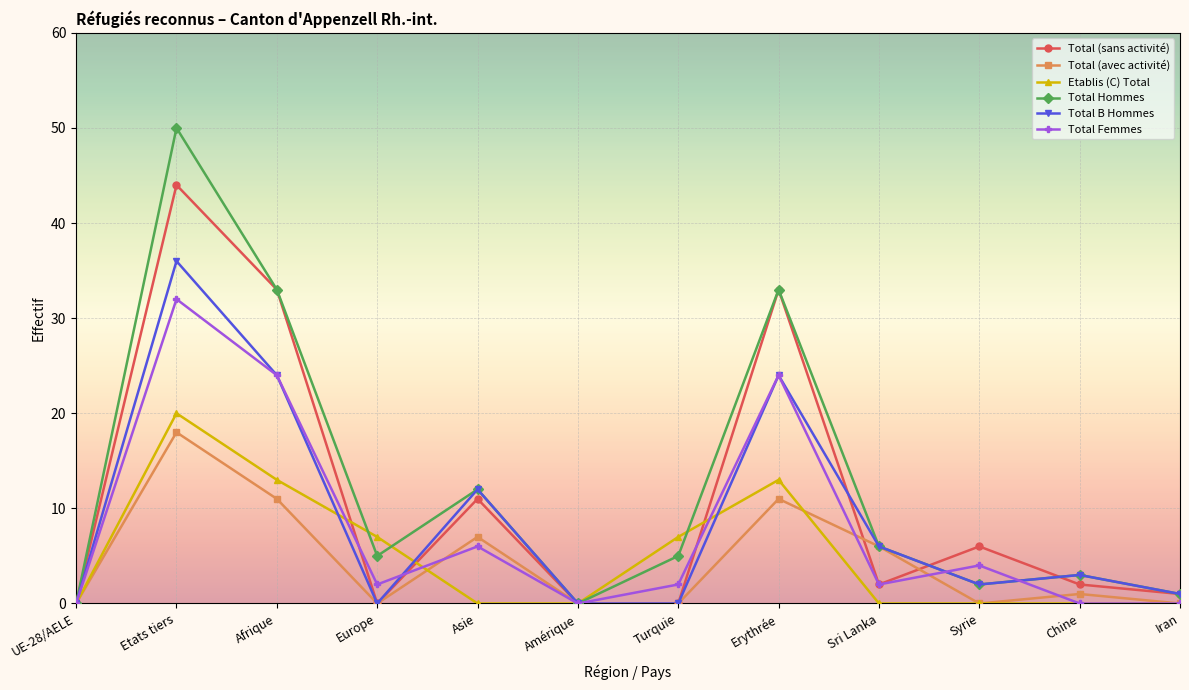

At how many categories does at least one series exceed 21?

3